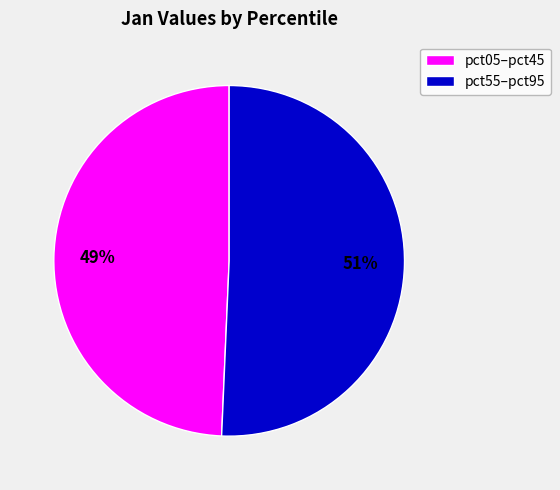

True or false: pct05–pct45 accounts for 49% of the total.

True